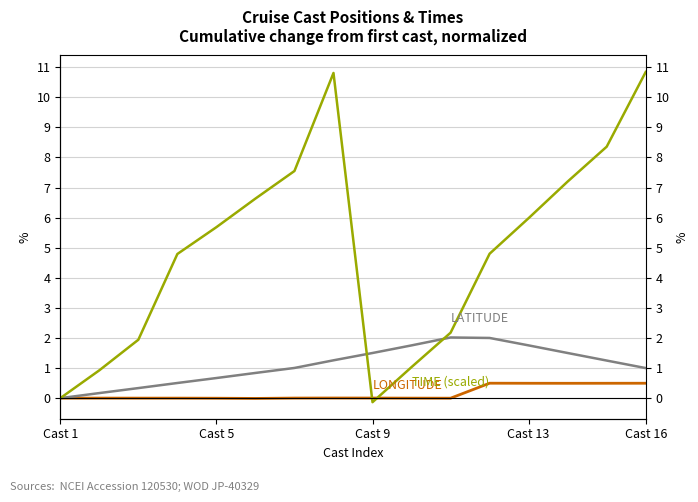

What is the value of the LATITUDE point at the 16th from the left?

1.0